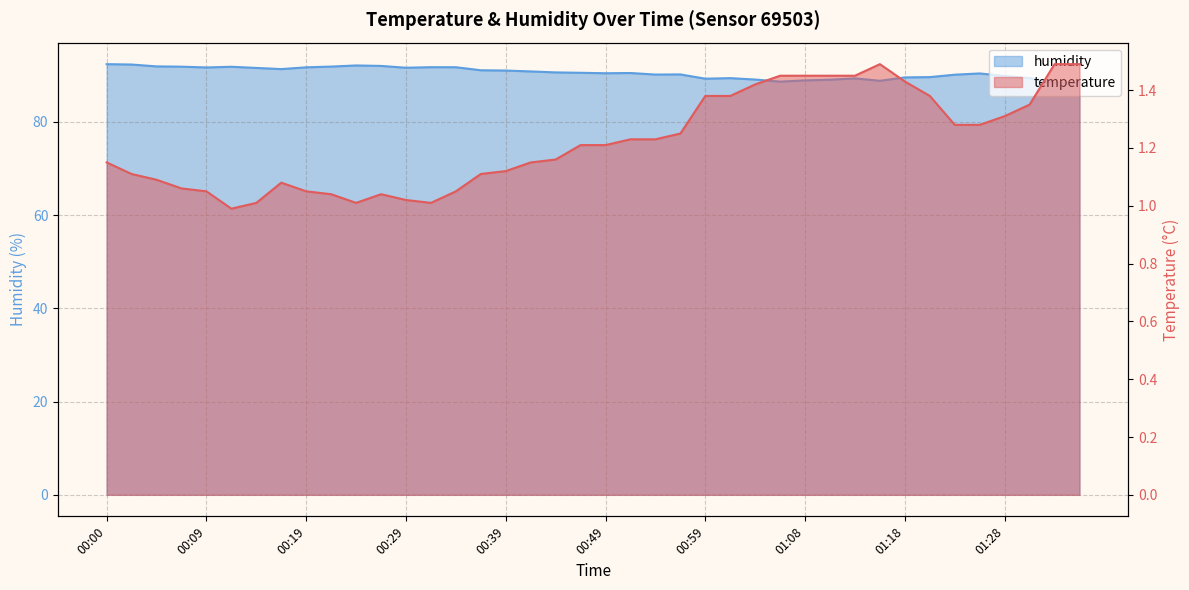

Which series changed the most between 00:56 and 01:08?

humidity